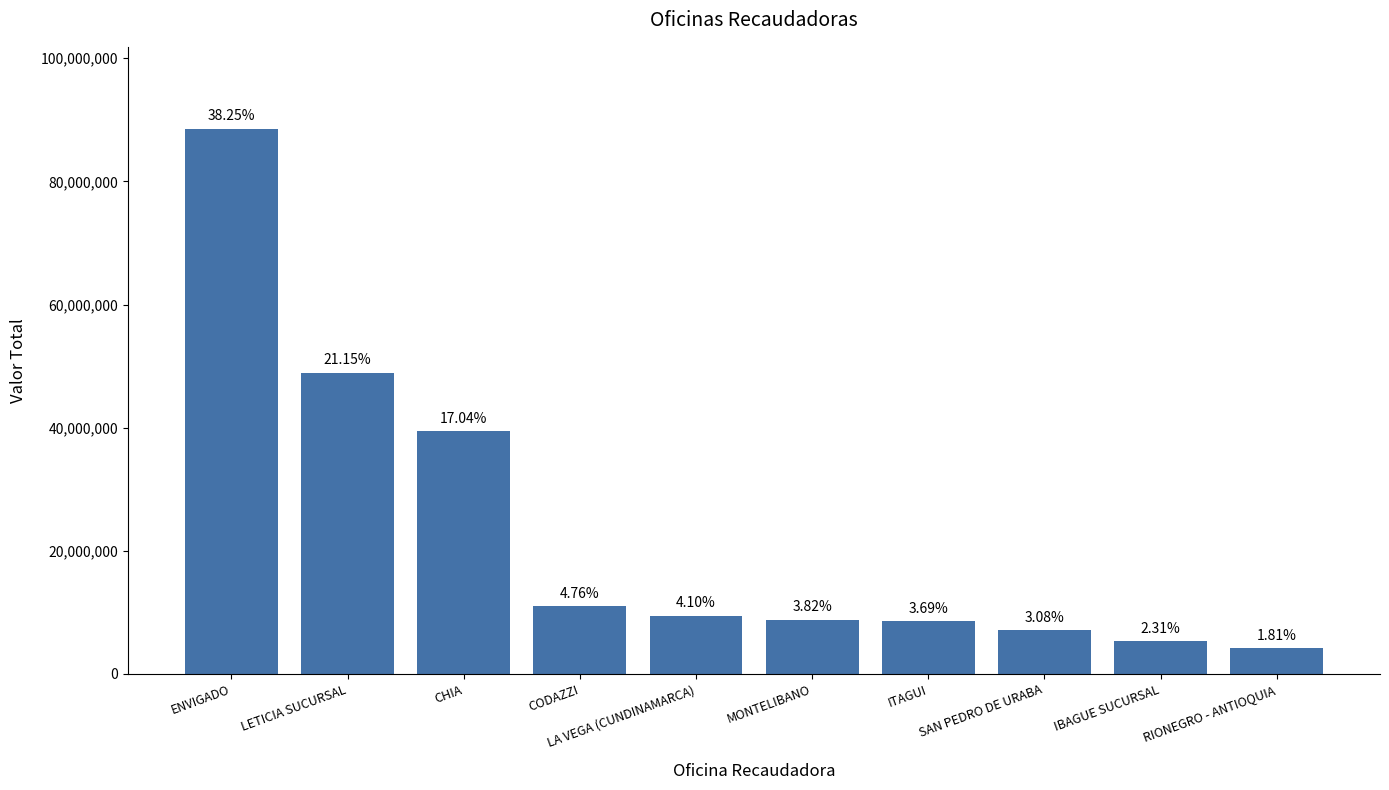

How many bars are there in total?

10